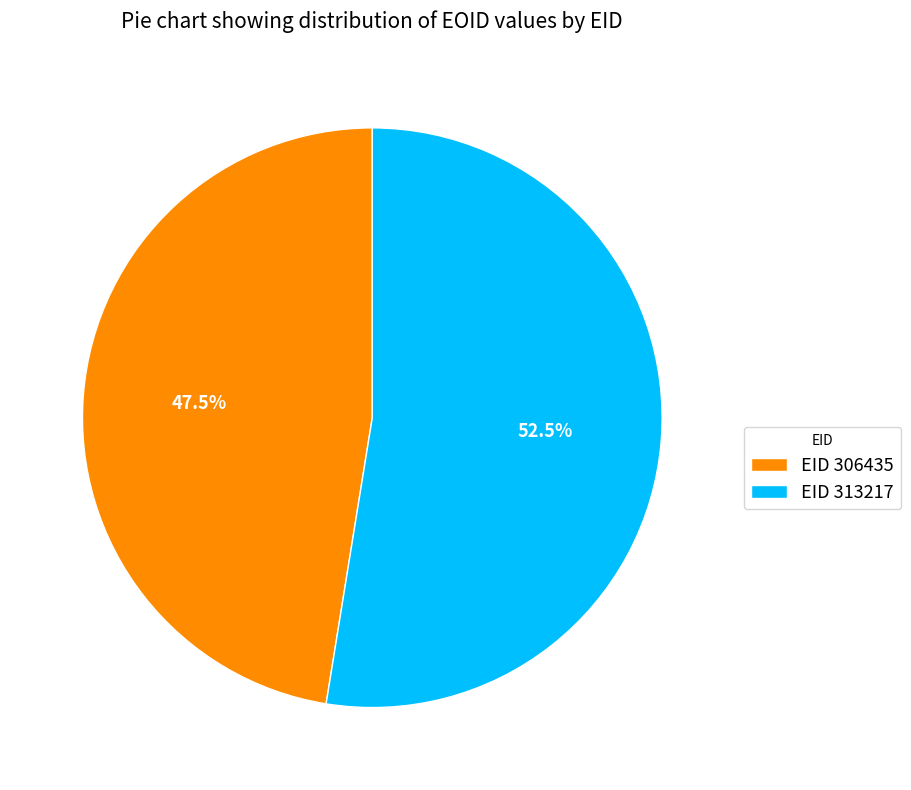

Does EID 313217 account for over 50% of the chart?

Yes